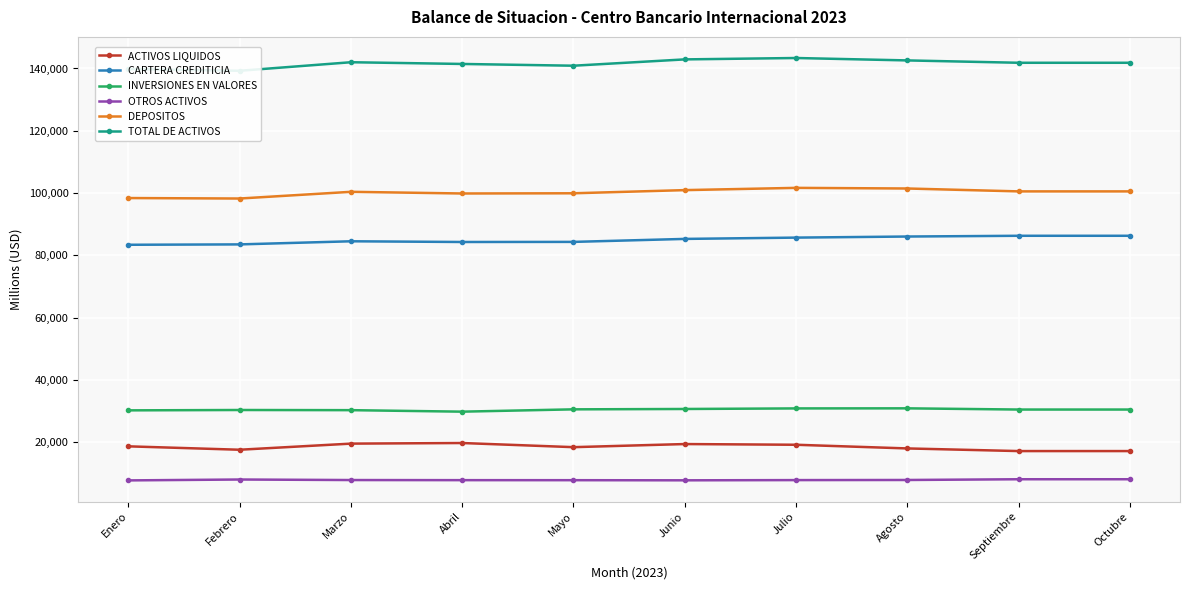

True or false: INVERSIONES EN VALORES and DEPOSITOS cross at least once.

False